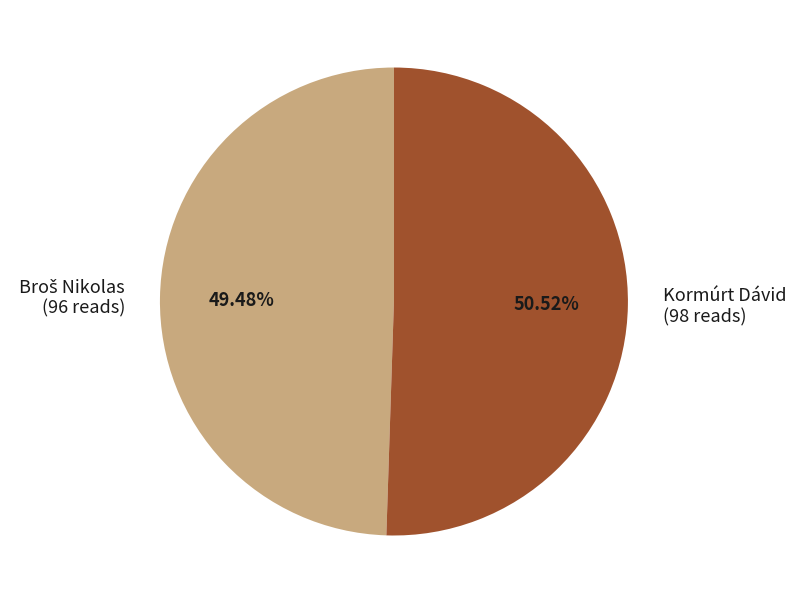

Is Kormúrt Dávid (98 reads) the majority of the pie?

Yes